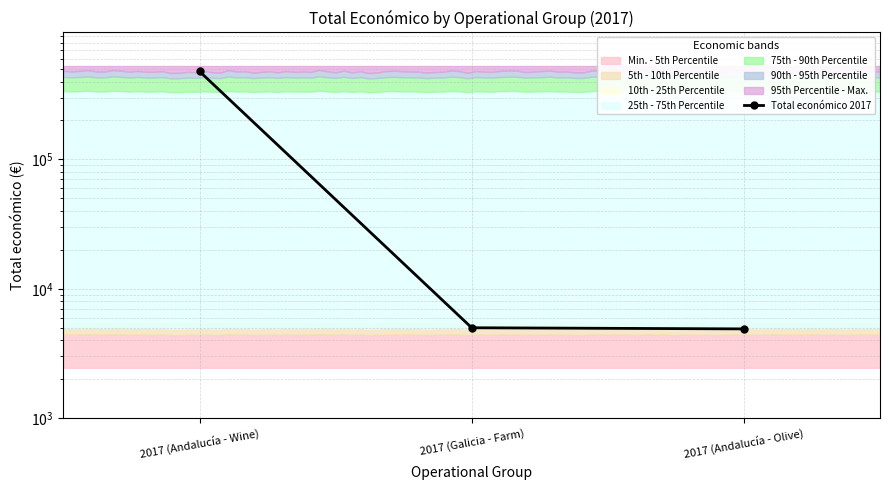

Reading right to left, extract all data points from this chart.

2017 (Andalucía - Olive)=4900	2017 (Galicia - Farm)=5000	2017 (Andalucía - Wine)=479545